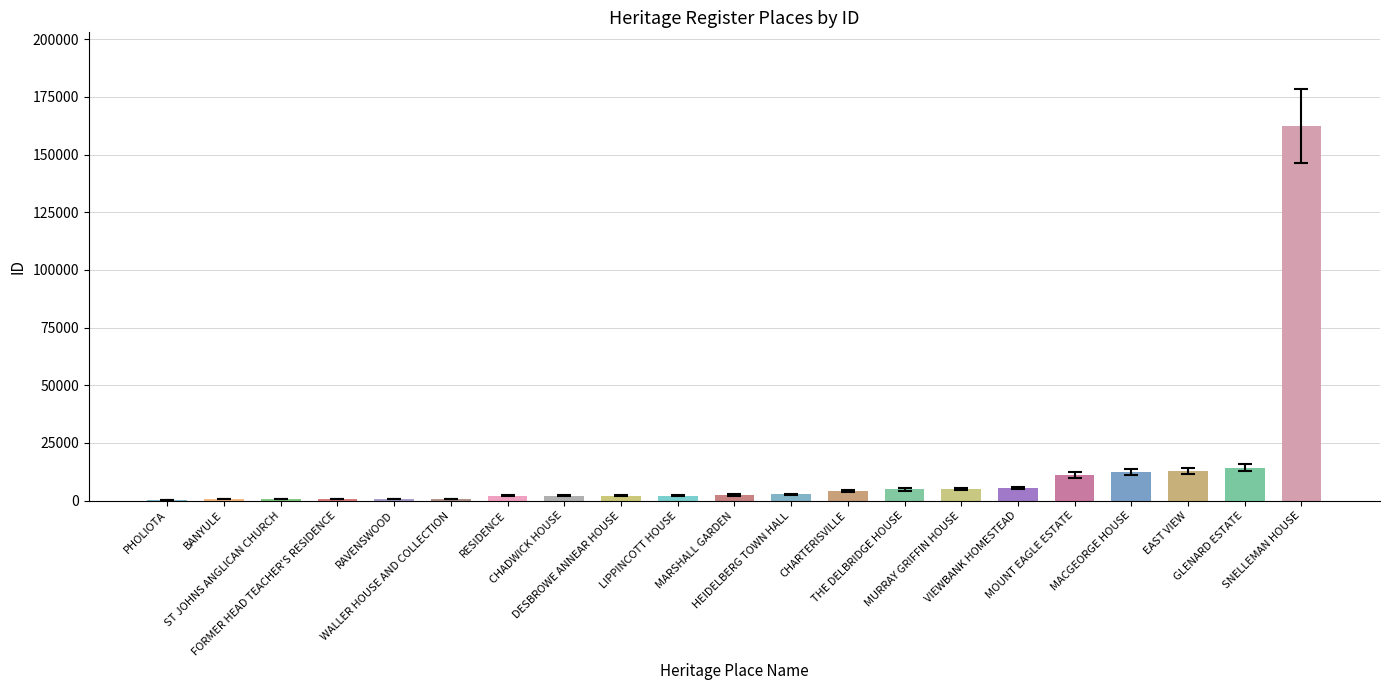

The chart shows a value of 2082 at LIPPINCOTT HOUSE. True or false?

True